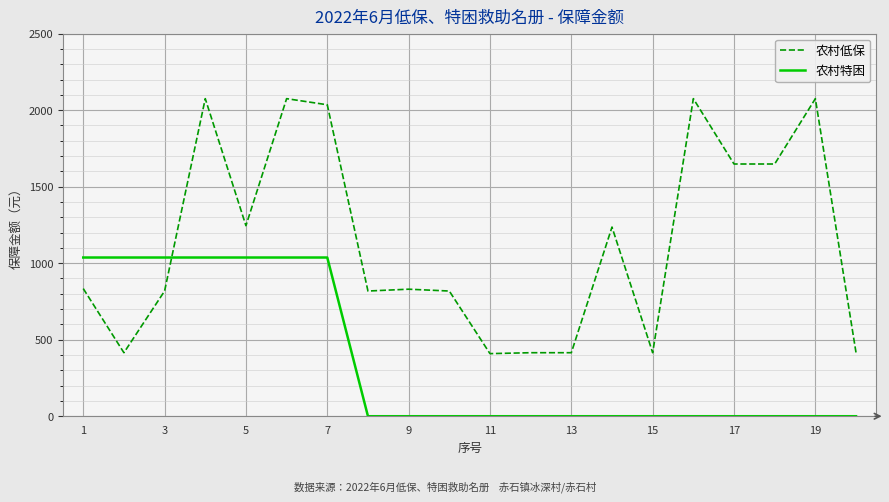

What is the greatest value displayed?

2075